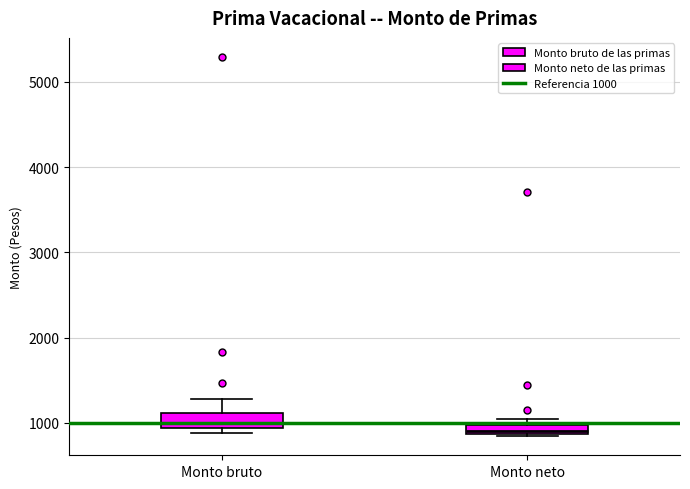

Where is the lower edge of the box for Monto bruto on the y-axis? The values are not printed on the chart, so give them approximately, as read against the axis.

900